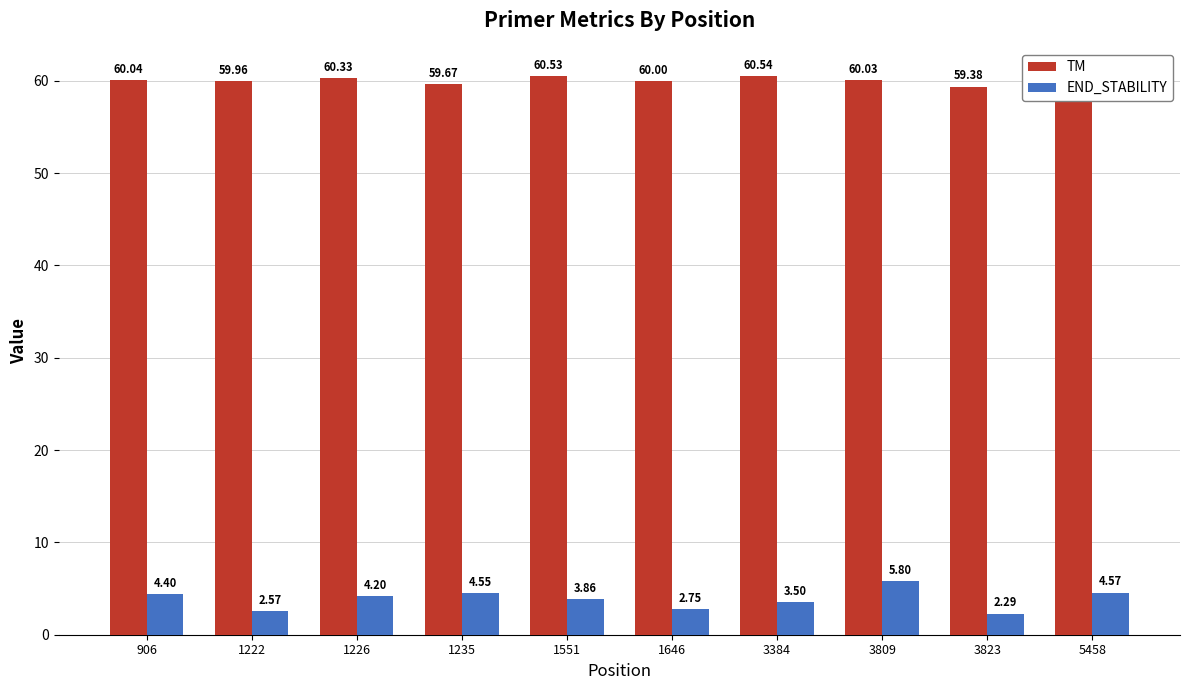

What is the total value across all series at 1235?

64.2